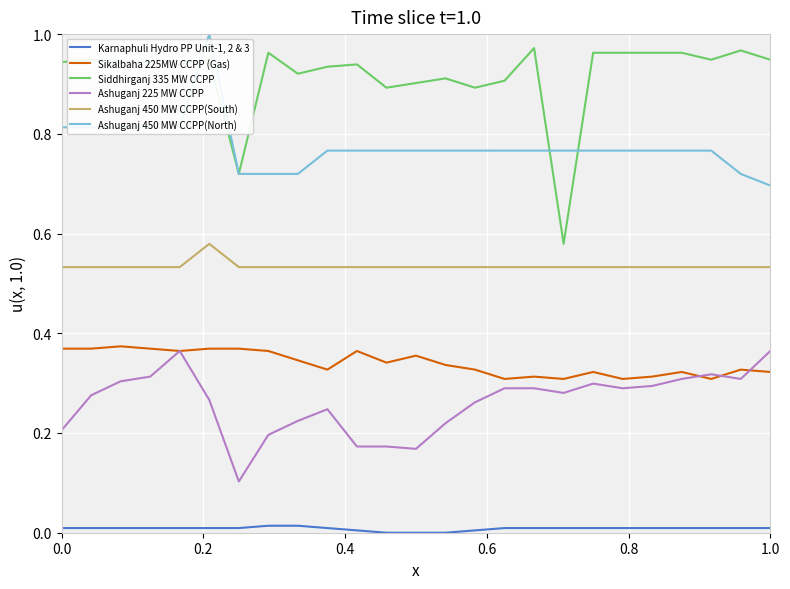

True or false: Sikalbaha 225MW CCPP (Gas) and Karnaphuli Hydro PP Unit-1, 2 & 3 cross at least once.

False